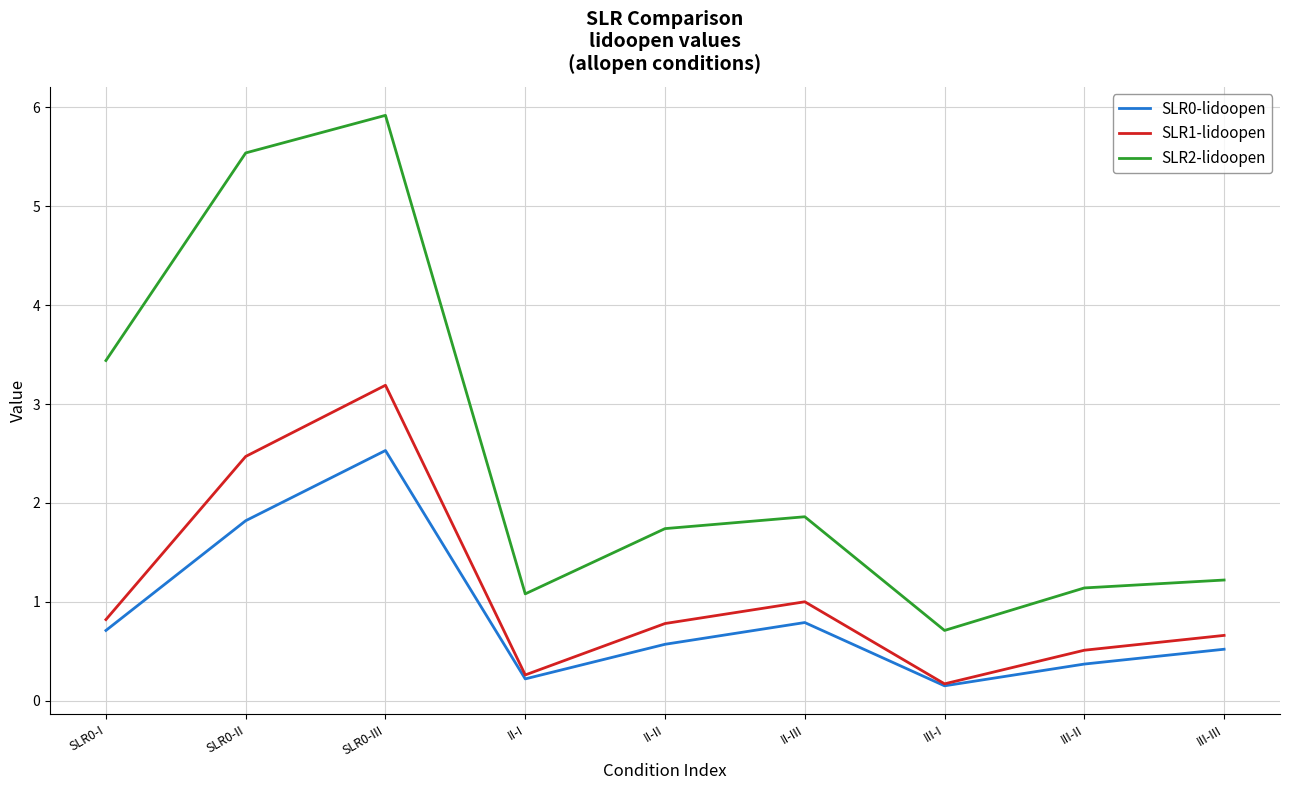

What is the average value of the SLR0-lidoopen series?

0.9